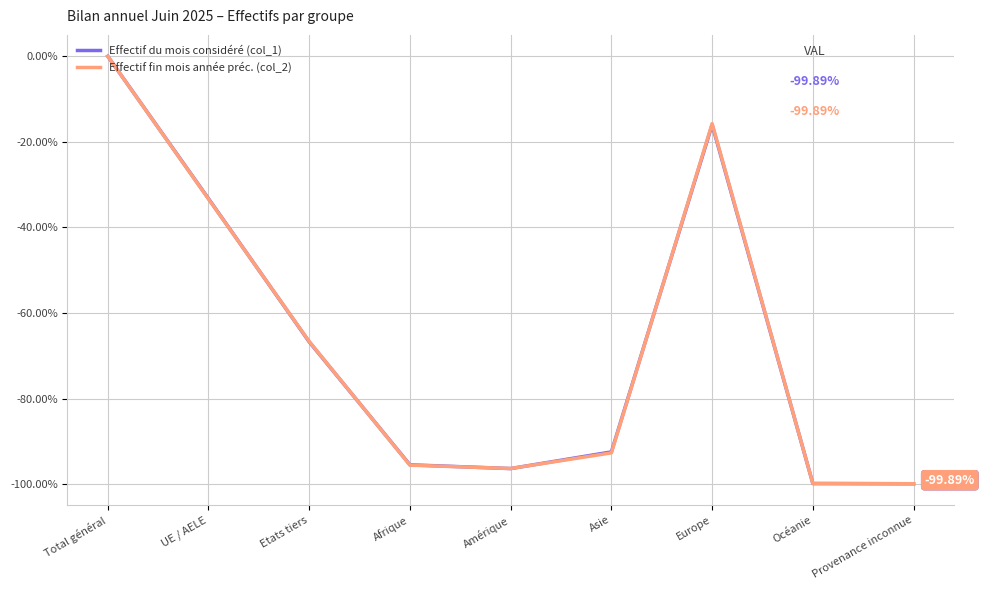

At which category is the sum across all series the highest?

Total général